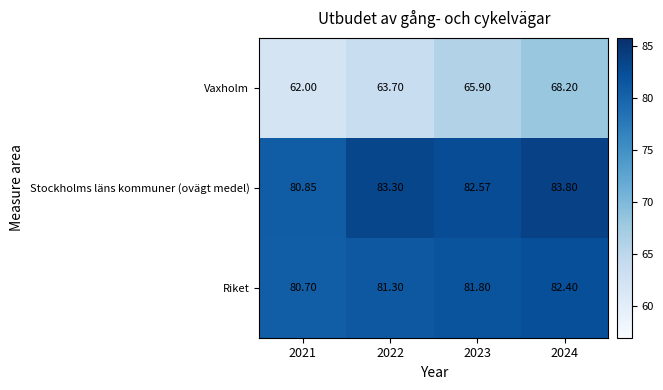

Is the value of Stockholms läns kommuner (ovägt medel) at 2024 greater than the value of Riket at 2024?

Yes